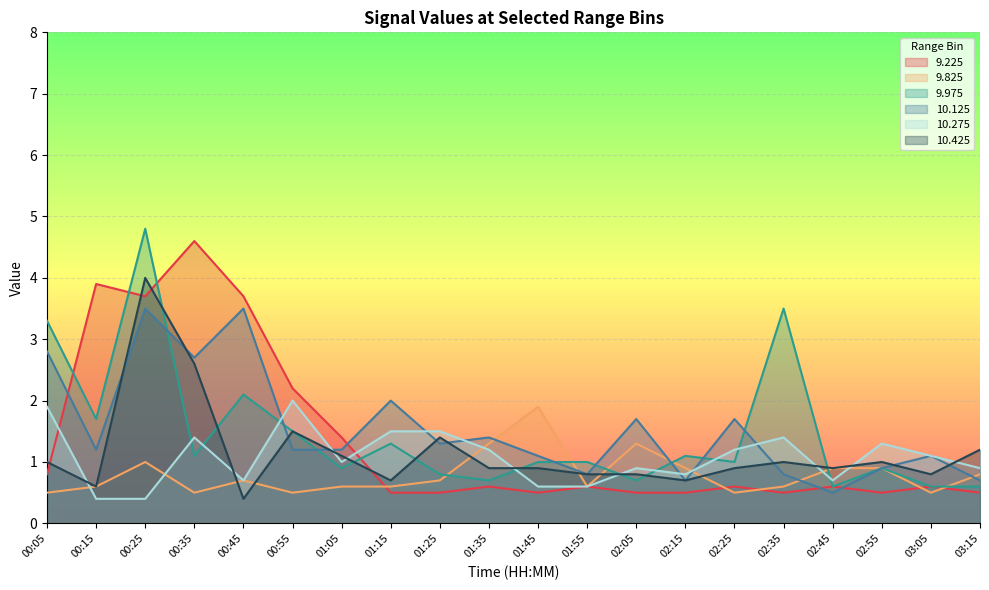

What is the minimum value shown in the chart?

0.4